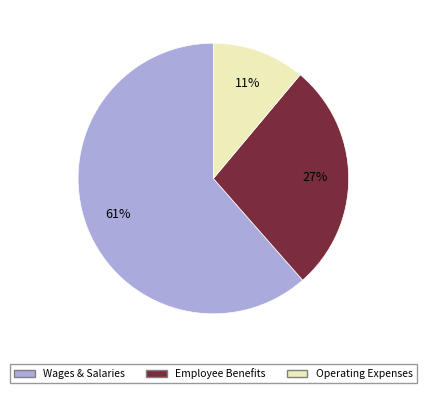

To the nearest percent, what is the average slice percentage?

33%